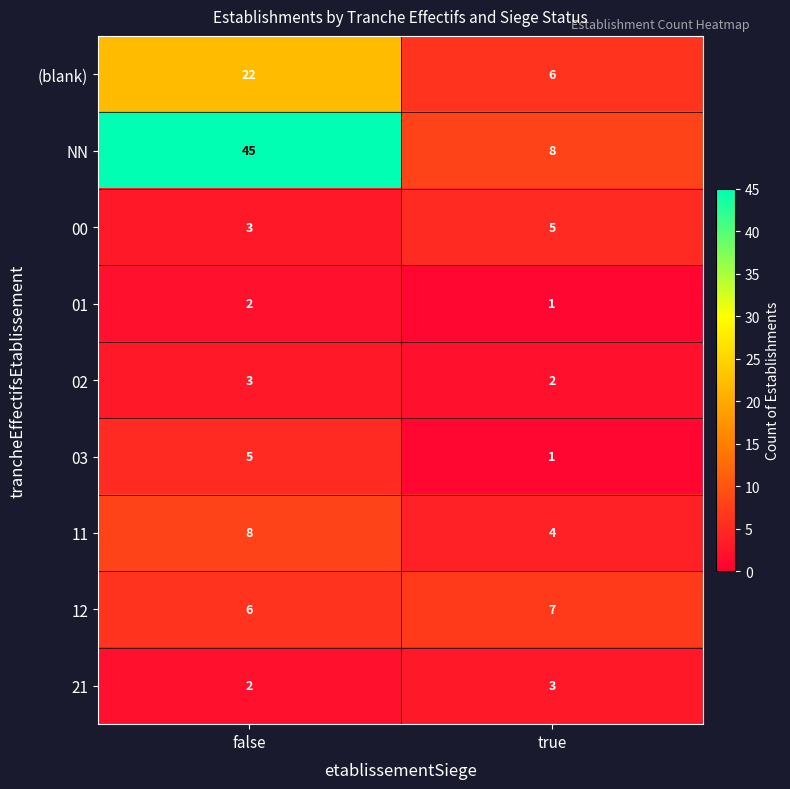

List the labels in order of (blank) value, smallest first.

true, false